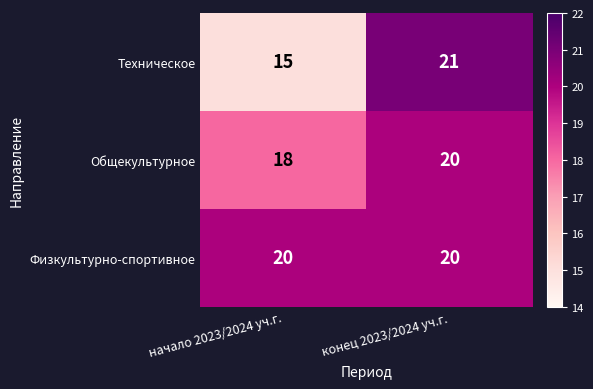

Which series has the largest total across all categories?

Физкультурно-спортивное